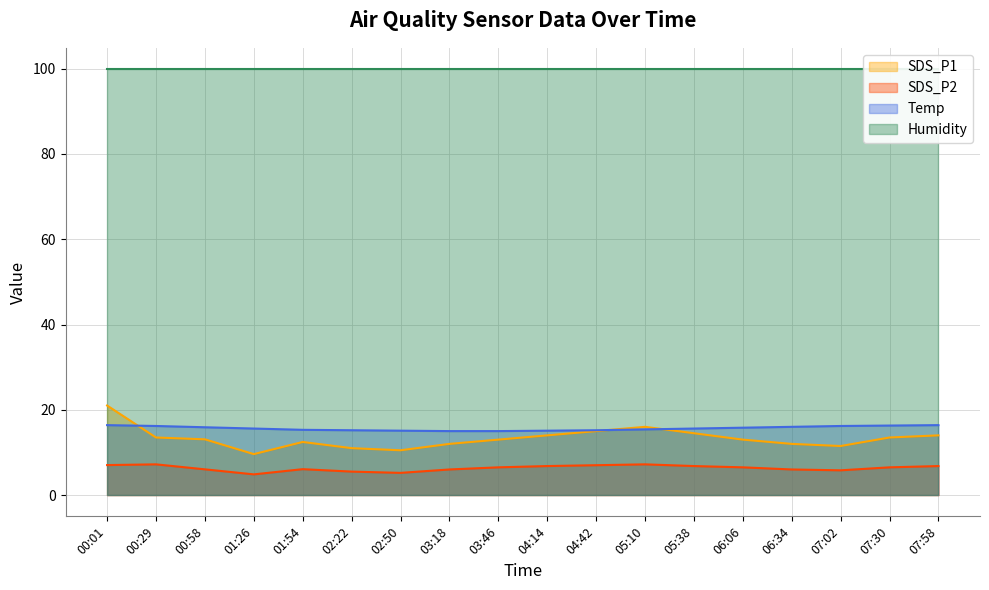

True or false: SDS_P1 and SDS_P2 intersect in this chart.

False